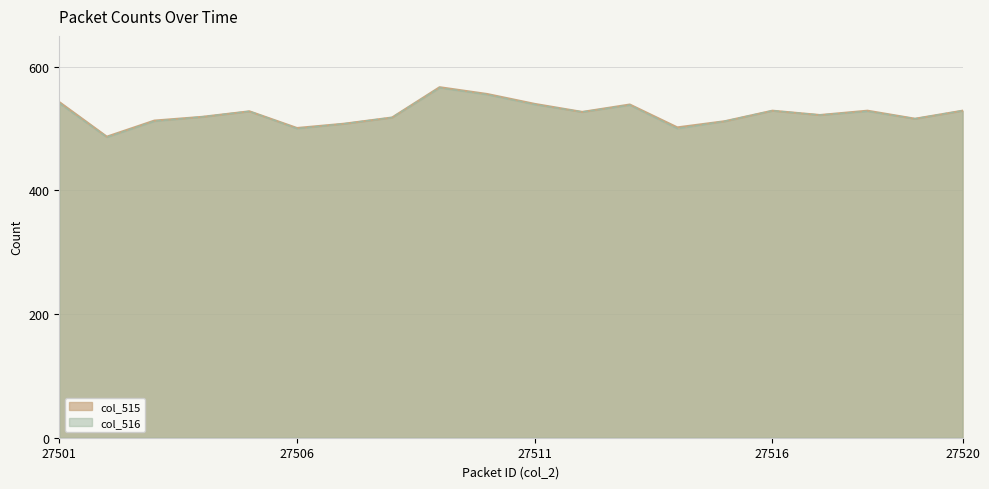

Where does the col_515 series first go above 527?

27501